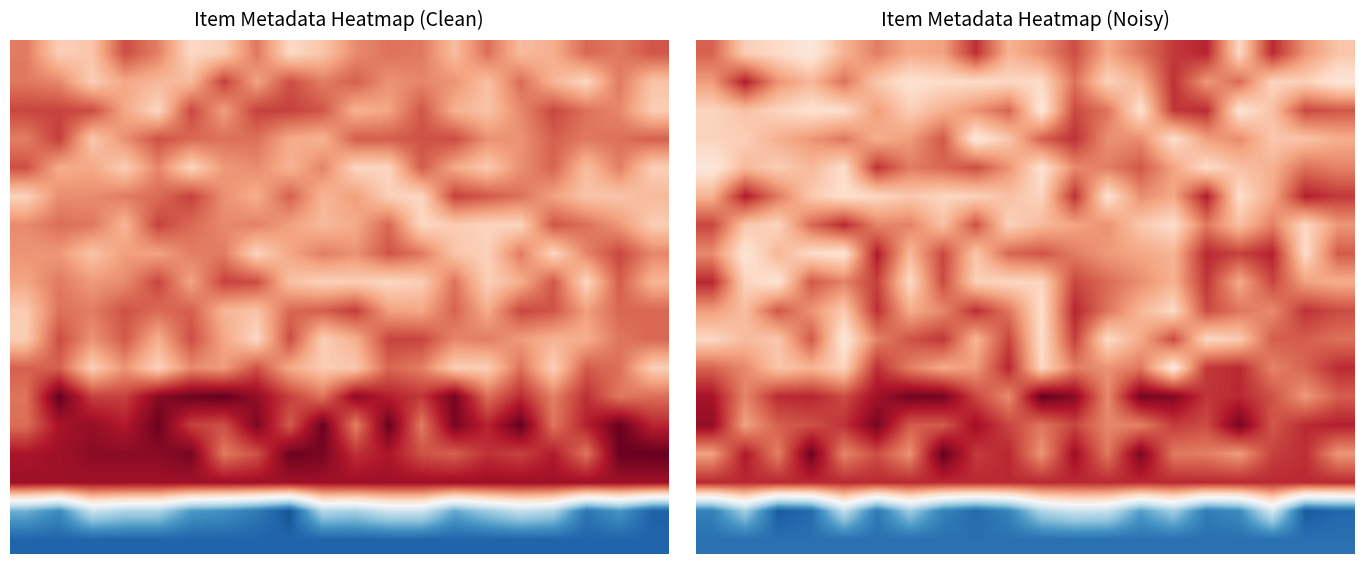

What is the difference between the maximum and minimum values in the 2 series?

0.6